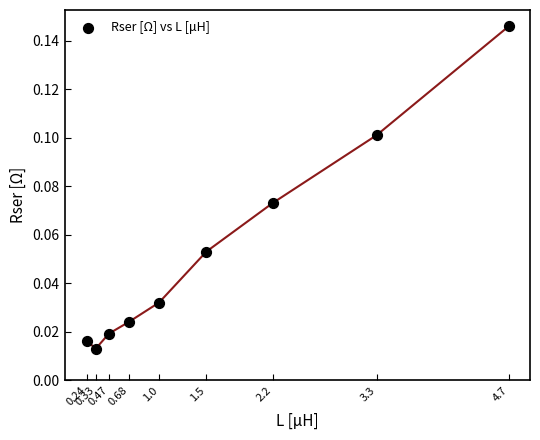

What is the range of X values (max minus min)?

4.5